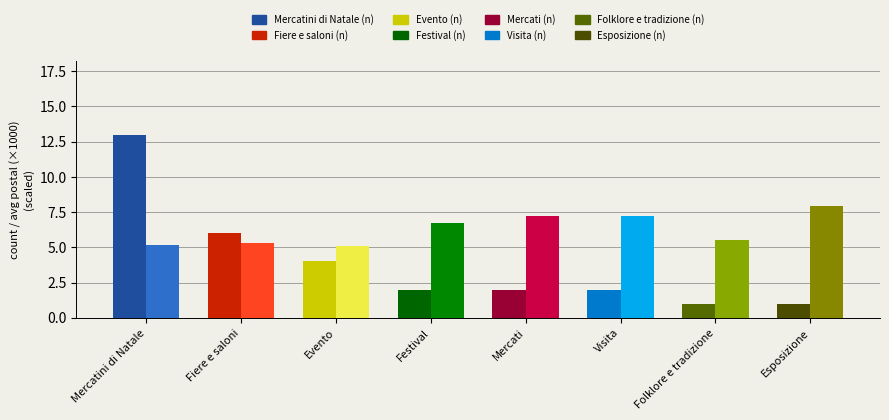

Which label corresponds to the largest value in the chart?

Mercatini di Natale